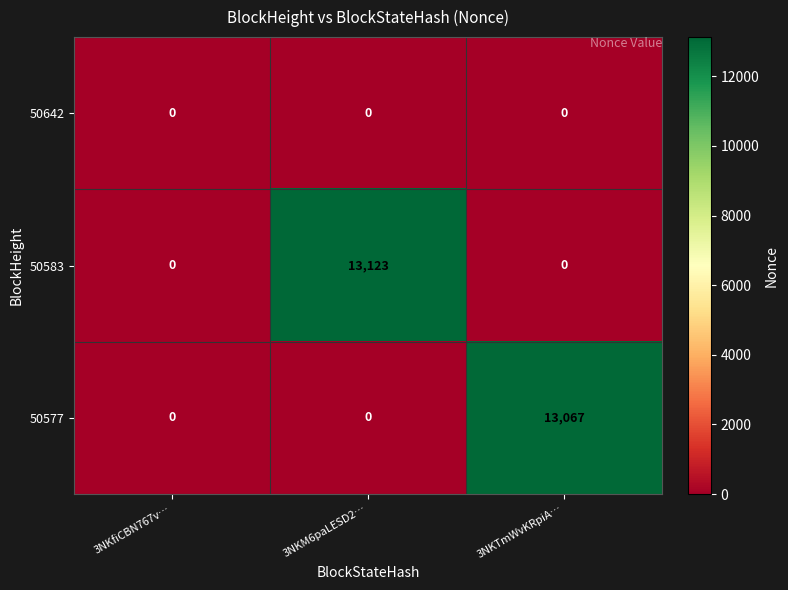

True or false: 50583 has a value of 5274 at 3NKfiCBN767v….

False